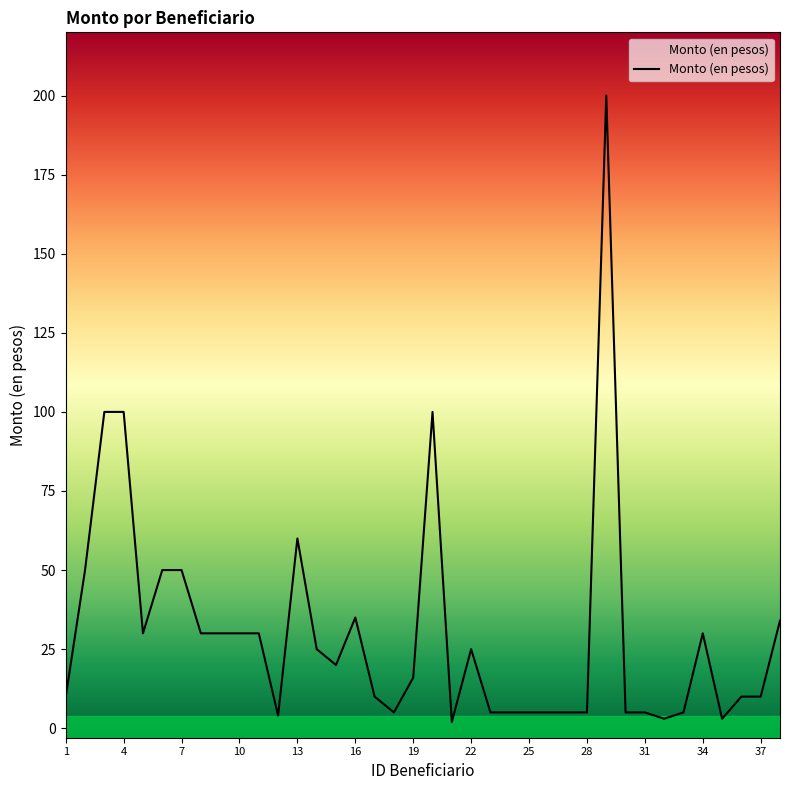

Does the chart display data point markers on the line(s)?

No